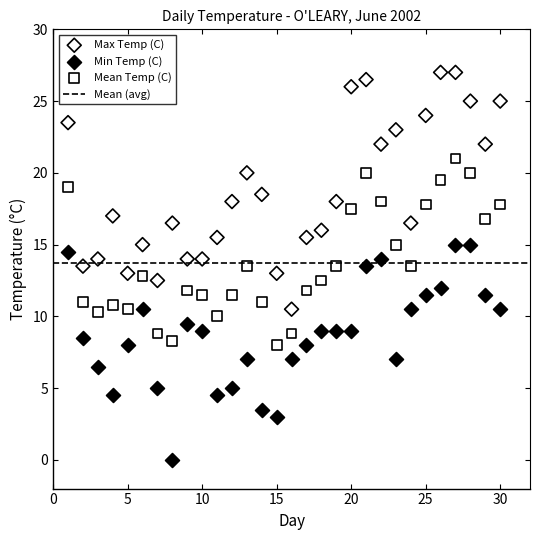

Across all data points, what is the range of X values (max minus min)?

29.0